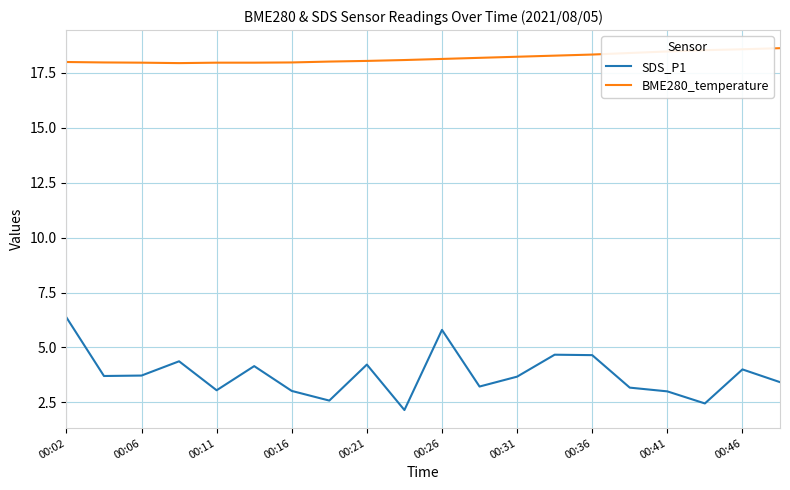

In SDS_P1, how many points are higher than both neighbors (excluding endpoints)?

6